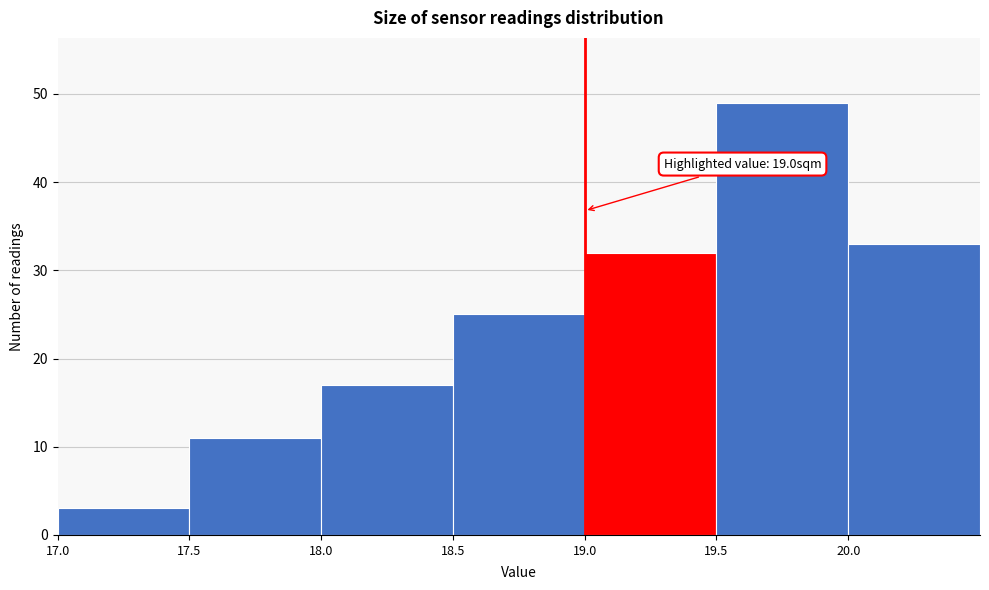

Over which range of the x-axis is the bar tallest?

19.5 to 20.0